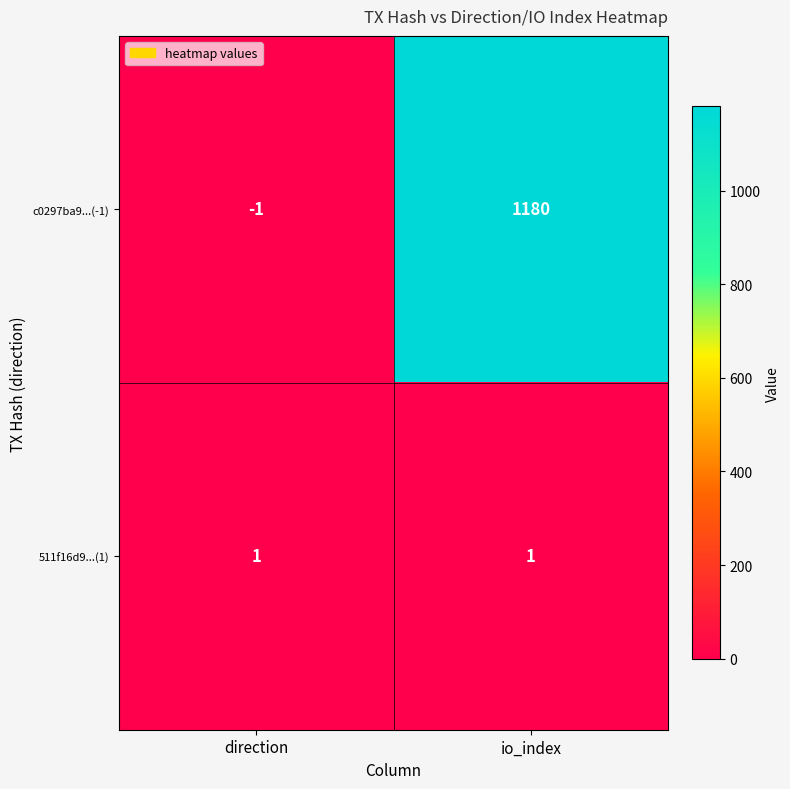

What is the difference between the highest and lowest values at direction?

2